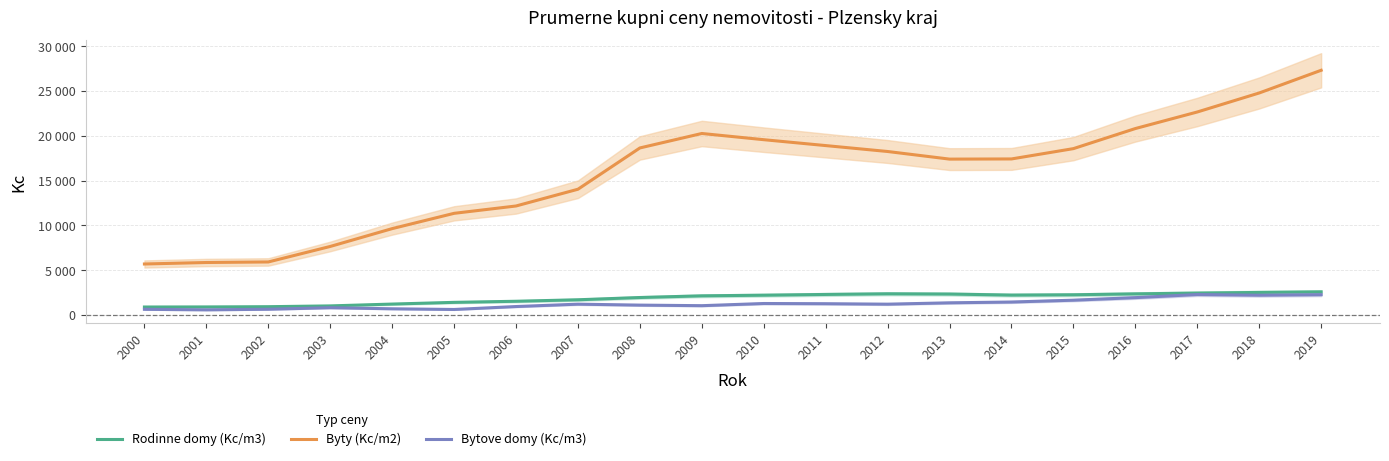

Reading right to left, extract all data points from this chart.

Rodinne domy (Kc/m3): 2592.5	2528.5	2456.5	2369.0	2266.5	2231.5	2348.5	2376.0	2303.5	2220.0	2148.5	1962.0	1709.5	1543.0	1421.0	1230.5	1026.0	938.0	912.0	902.0
Byty (Kc/m2): 27310.0	24778.5	22658.0	20811.0	18571.5	17419.5	17400.5	18250.0	18910.0	19567.0	20259.0	18646.0	14041.0	12171.5	11352.0	9646.5	7657.0	5928.5	5867.0	5701.0
Bytove domy (Kc/m3): 2278.5	2218.5	2294.5	1948.5	1663.0	1458.5	1370.0	1218.5	1270.0	1293.0	1050.5	1113.5	1219.5	955.0	627.0	703.0	823.5	652.5	586.5	645.0